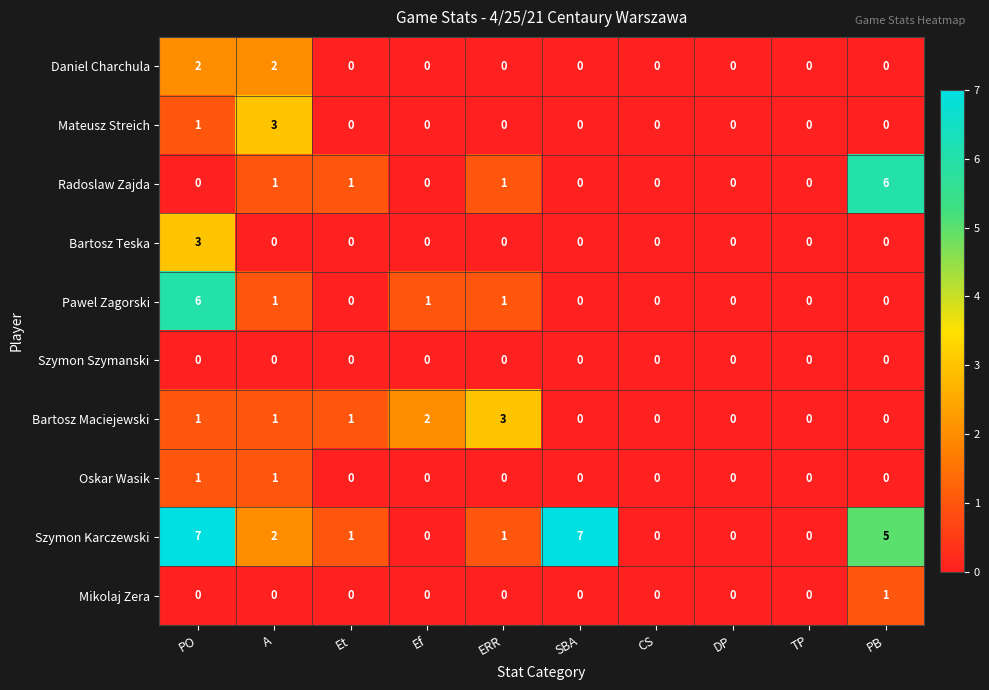

Count the Daniel Charchula values in the range 0 to 1.

8